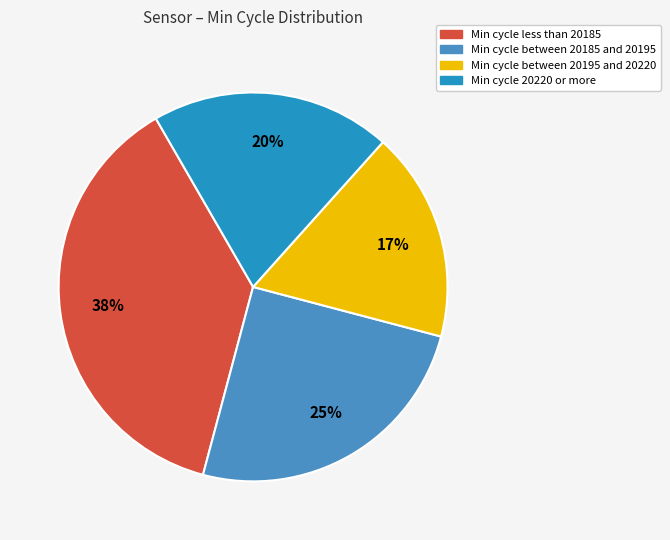

Is the sum of Min cycle less than 20185 and Min cycle between 20195 and 20220 greater than half?

Yes